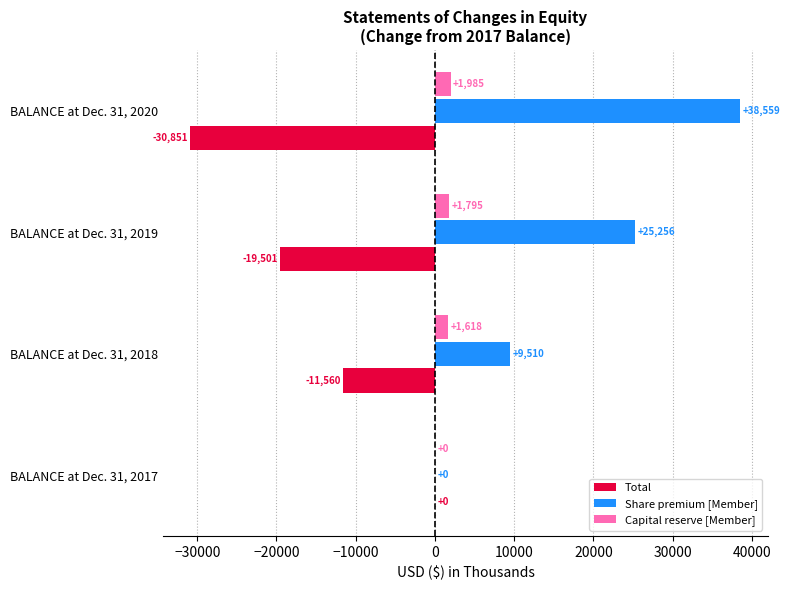

Is the value of Total at BALANCE at Dec. 31, 2018 greater than the value of Share premium [Member] at BALANCE at Dec. 31, 2020?

No